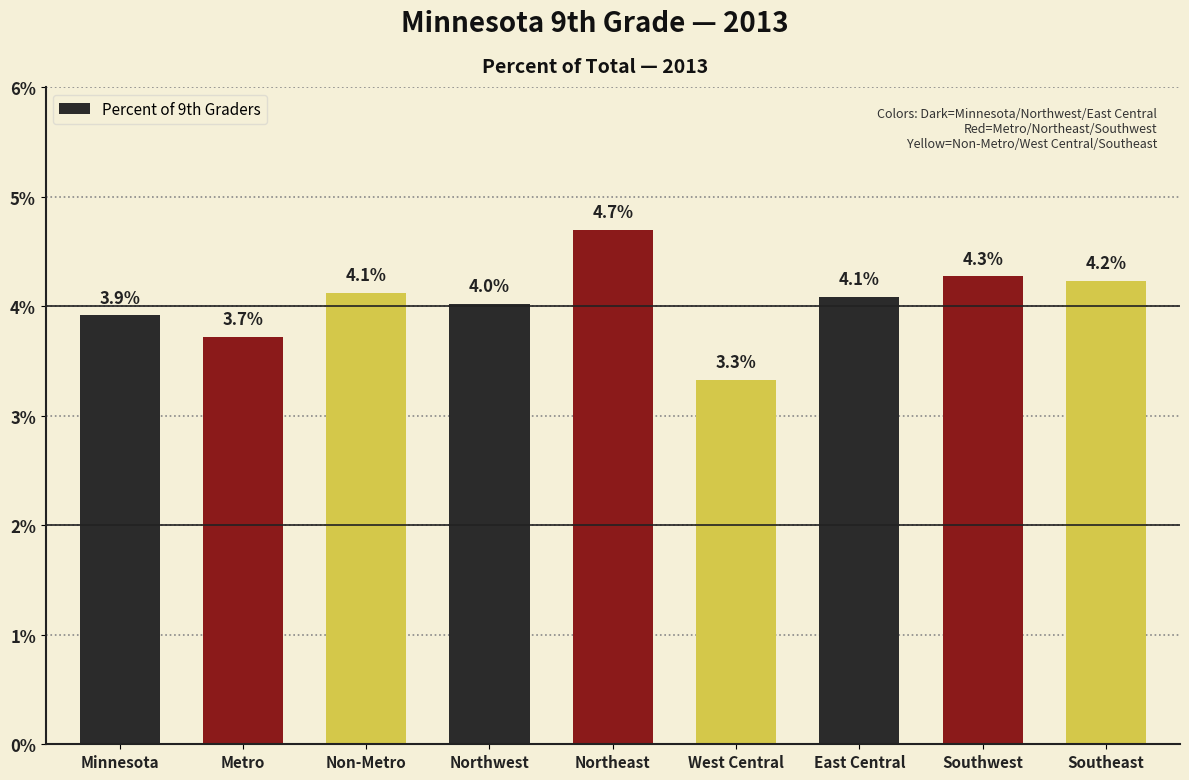

Are the bars horizontal?

No